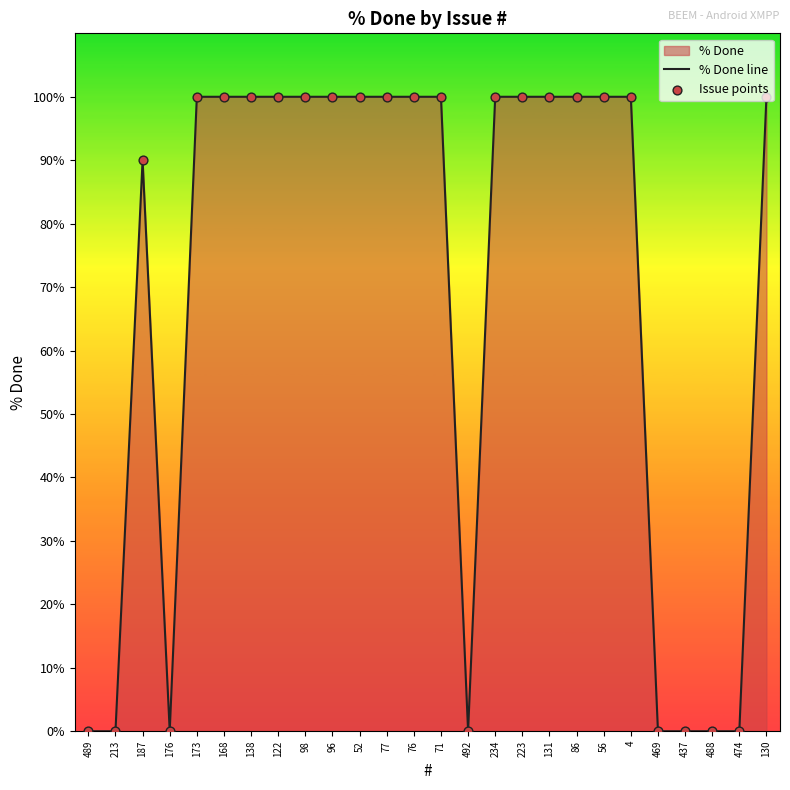

Which series reaches the maximum Y coordinate?

% Done line